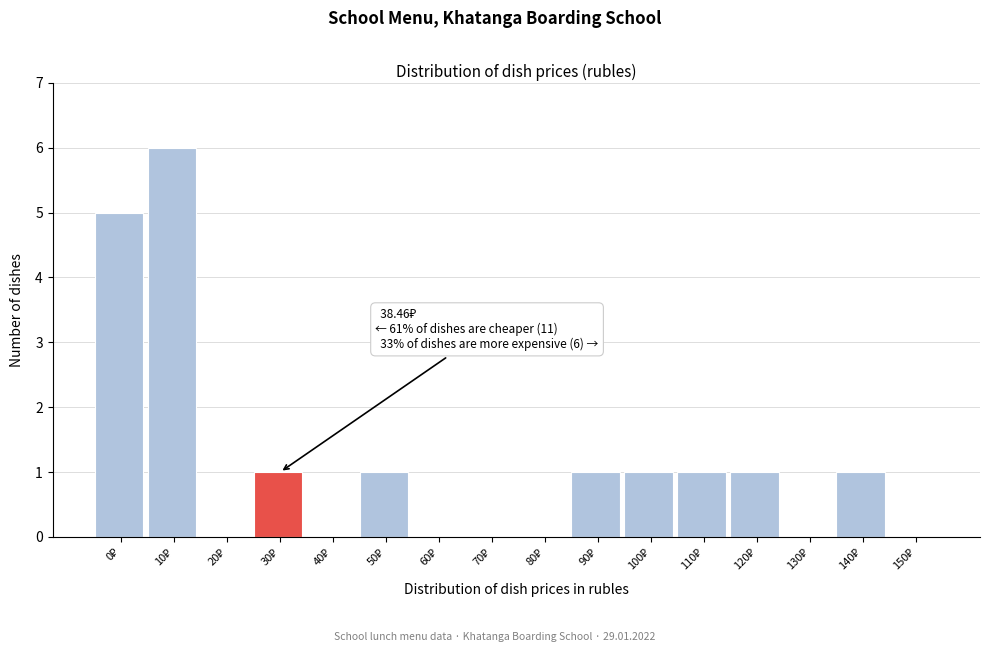

What is the sum of all values?

18